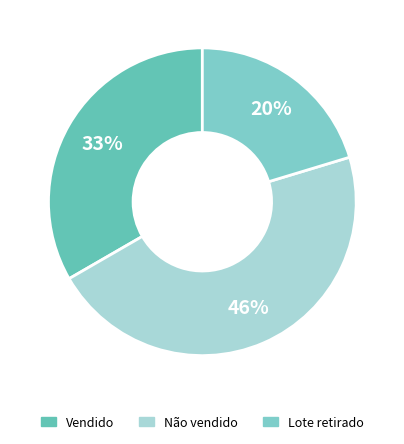

The Lote retirado slice represents 14% of the pie. True or false?

False